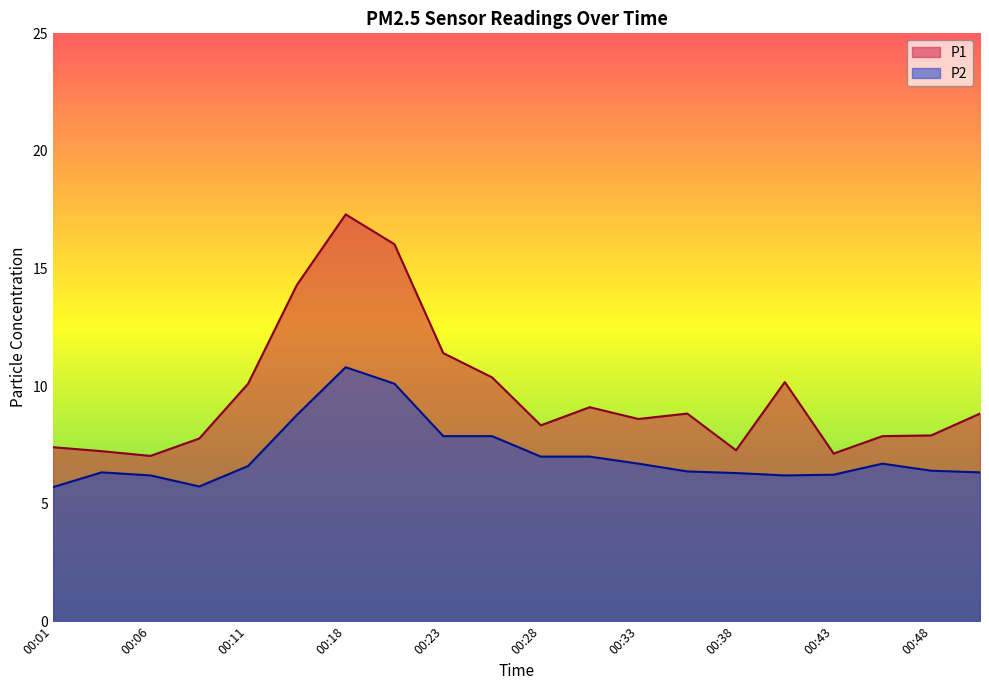

The value of P1 at 00:03 is 4.1. True or false?

False